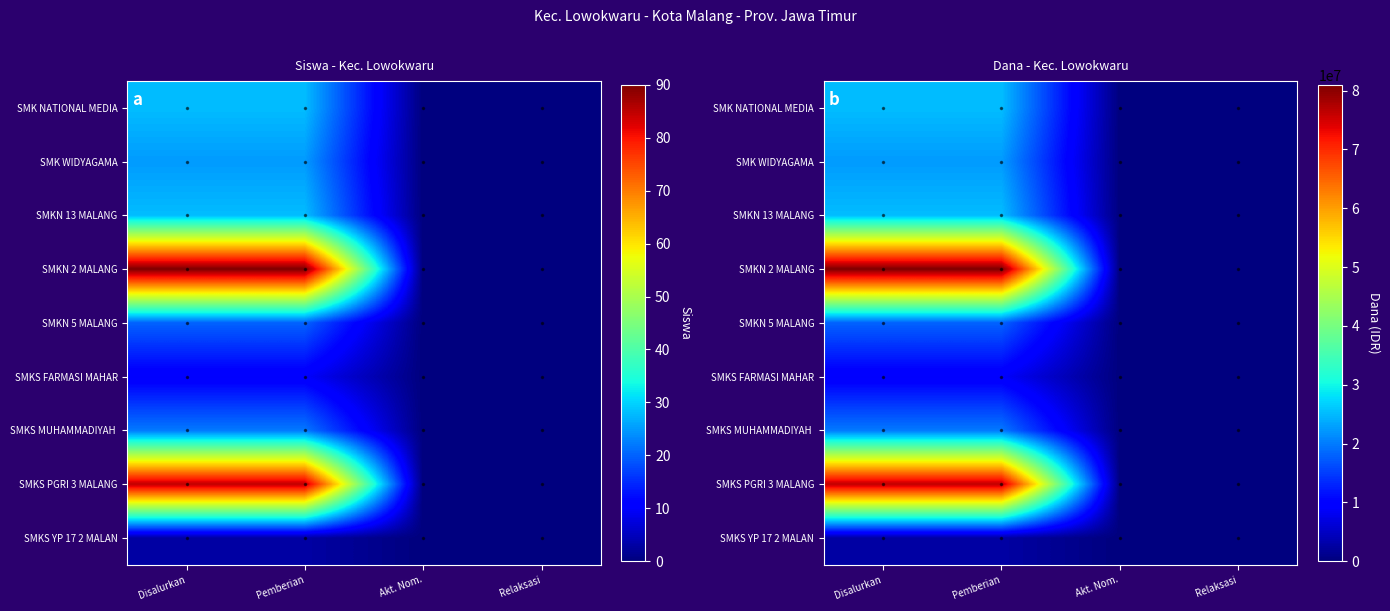

At how many categories does at least one series exceed 49153901?

2